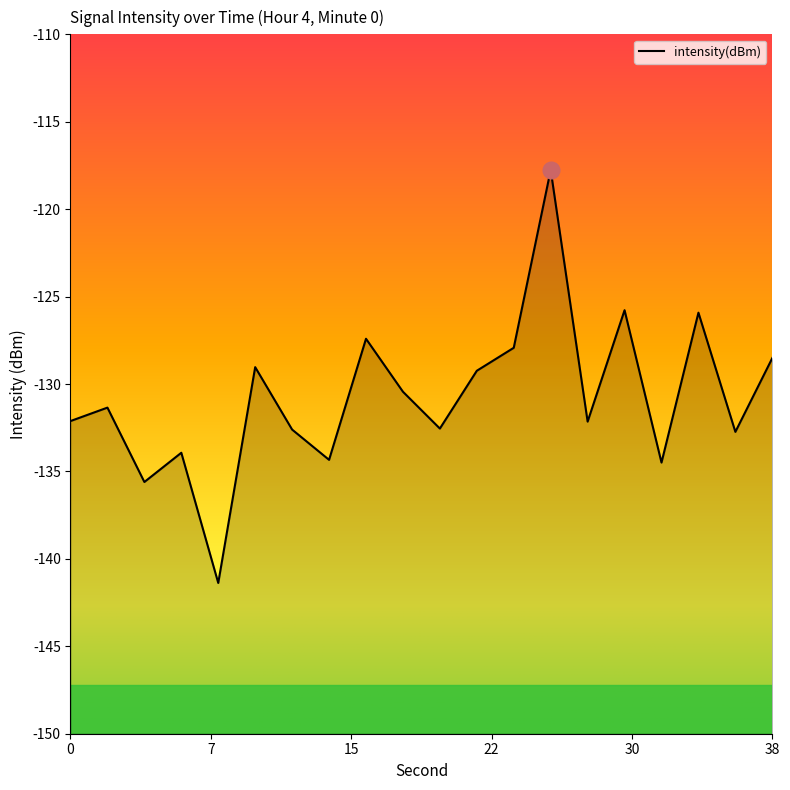

Reading right to left, extract all data points from this chart.

-128.5	-132.7	-125.9	-134.5	-125.8	-132.2	-117.8	-127.9	-129.2	-132.5	-130.4	-127.4	-134.3	-132.6	-129.0	-141.4	-133.9	-135.6	-131.3	-132.1